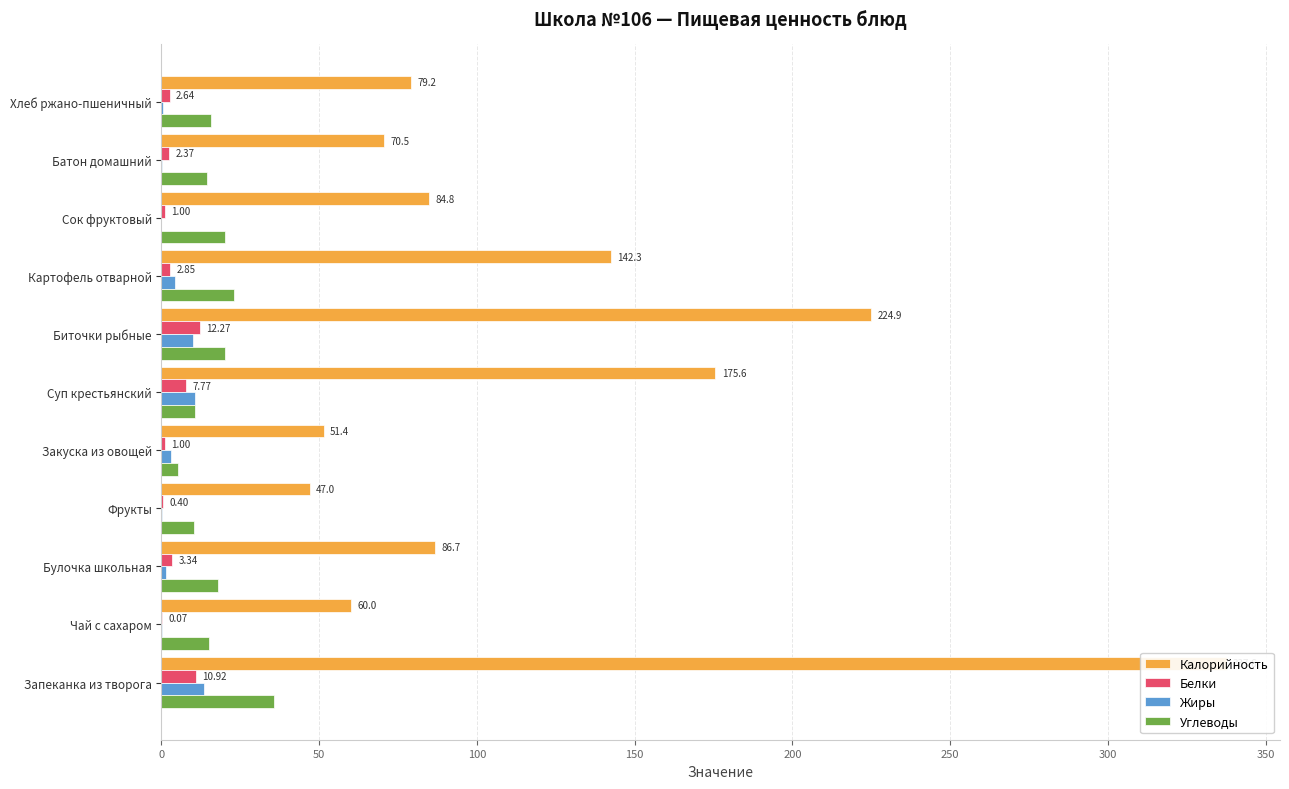

Which series changed the most between Булочка школьная and Суп крестьянский?

Калорийность